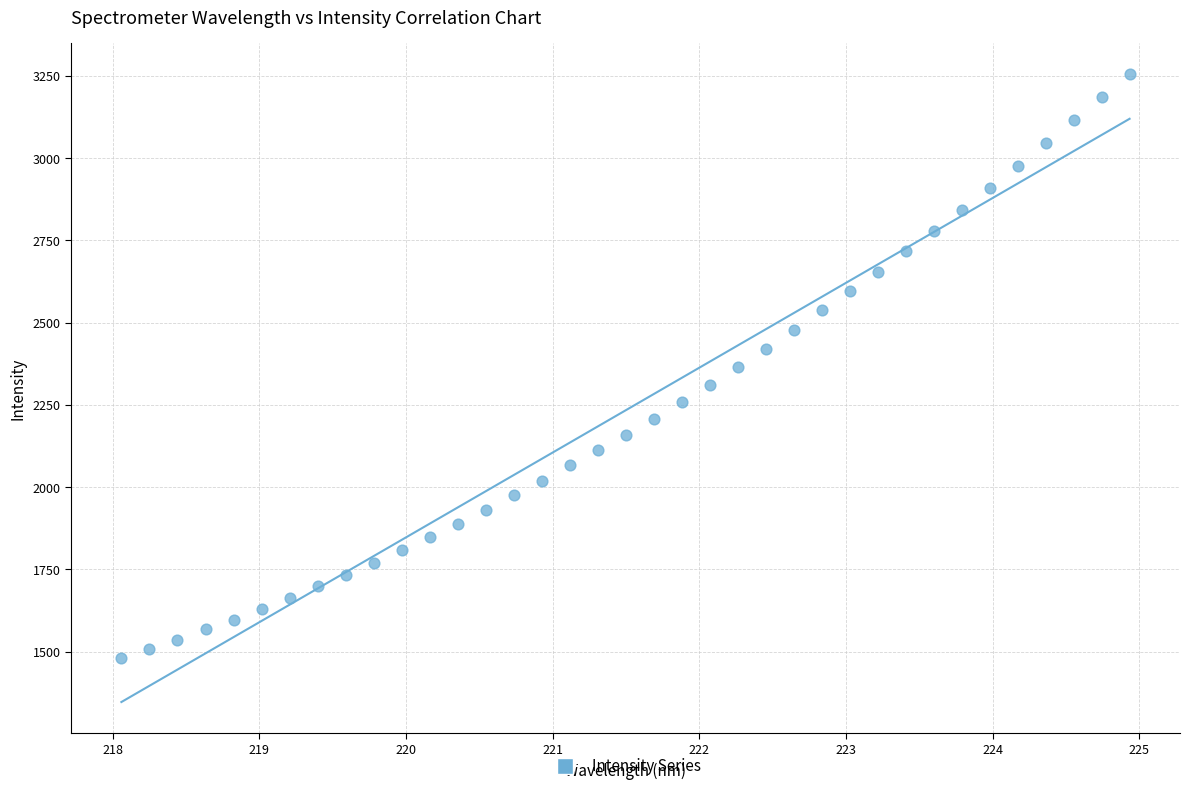

What is the range of X values (max minus min)?

6.9